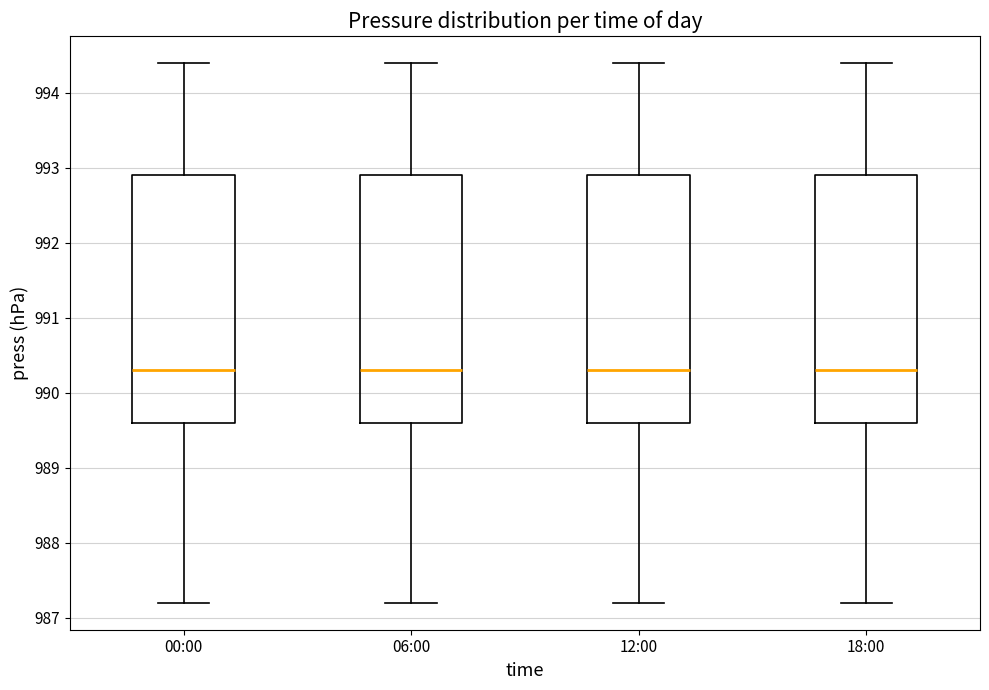

Reading left to right, transcribe this box plot: for each box, give where its median line is, the range the box spans, and where its two whiskers end, as read against the y-axis. The values are not printed on the chart, so give them approximately, as read against the axis.

00:00: median 990.3, box 989.6 to 992.9, whiskers 987.2 to 994.4
06:00: median 990.3, box 989.6 to 992.9, whiskers 987.2 to 994.4
12:00: median 990.3, box 989.6 to 992.9, whiskers 987.2 to 994.4
18:00: median 990.3, box 989.6 to 992.9, whiskers 987.2 to 994.4